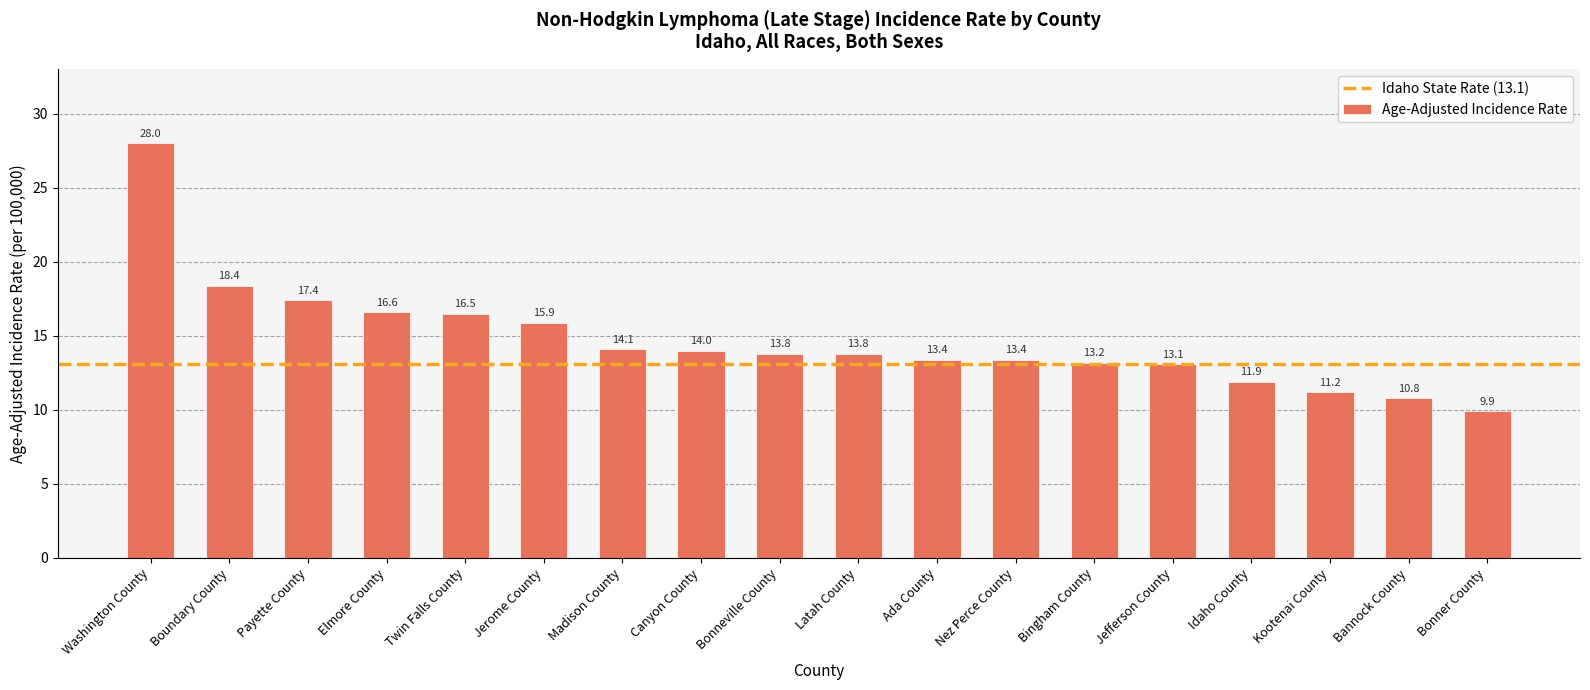

True or false: the data shows 3.4 at Canyon County.

False